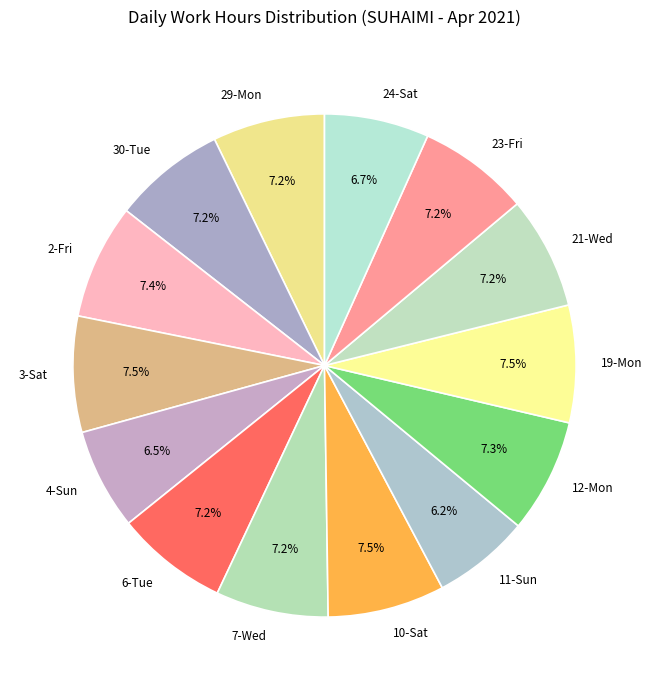

How many segments does this pie chart have?

14